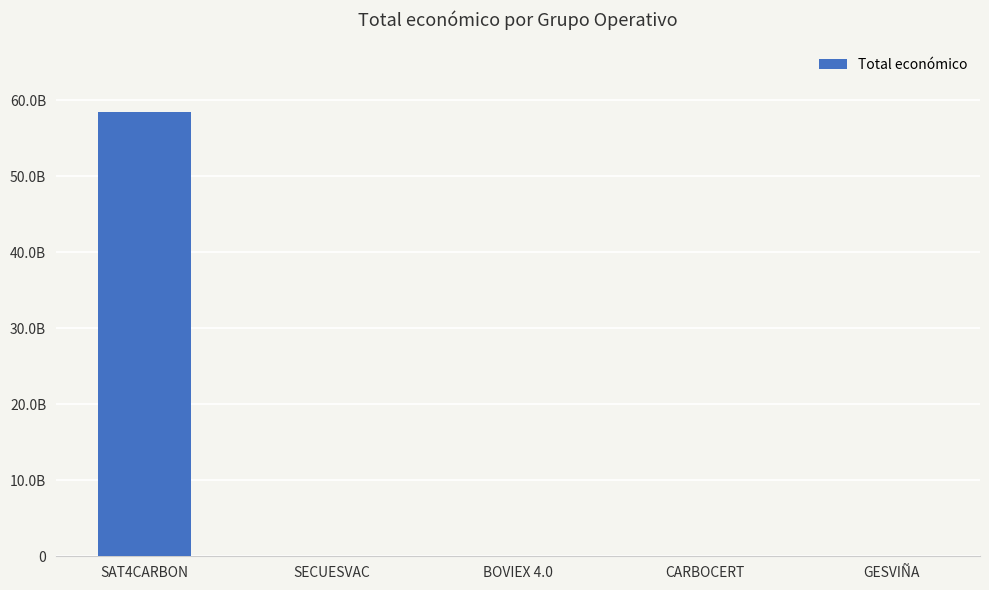

What is the greatest value displayed?

58462941715